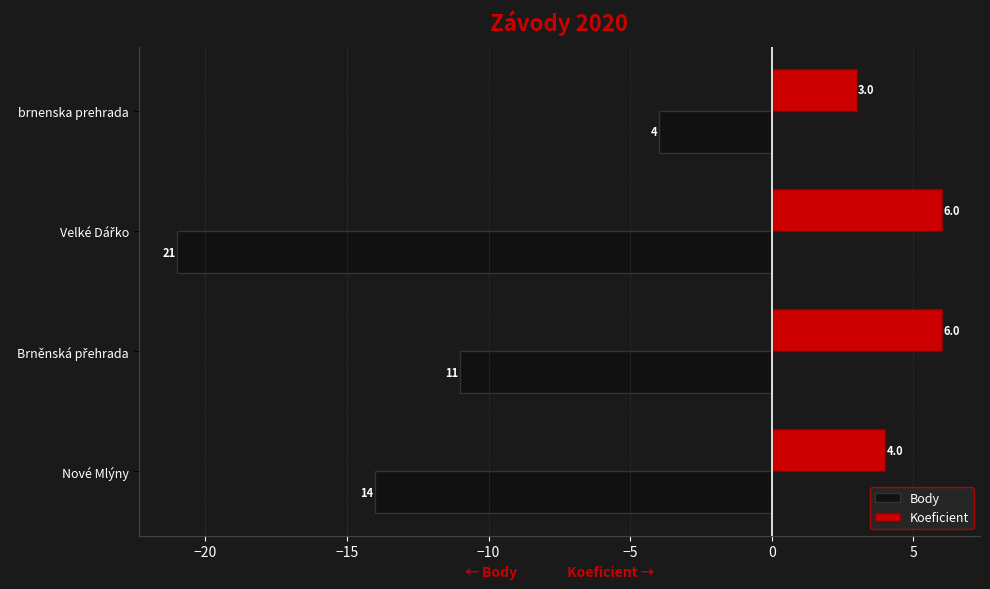

What is the sum of all Body values?

-50